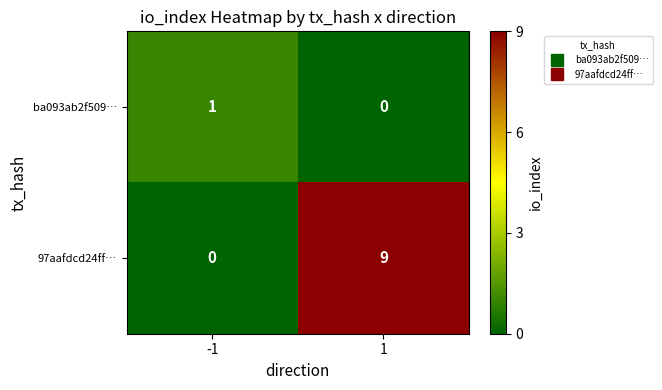

At how many categories does at least one series exceed 2?

1